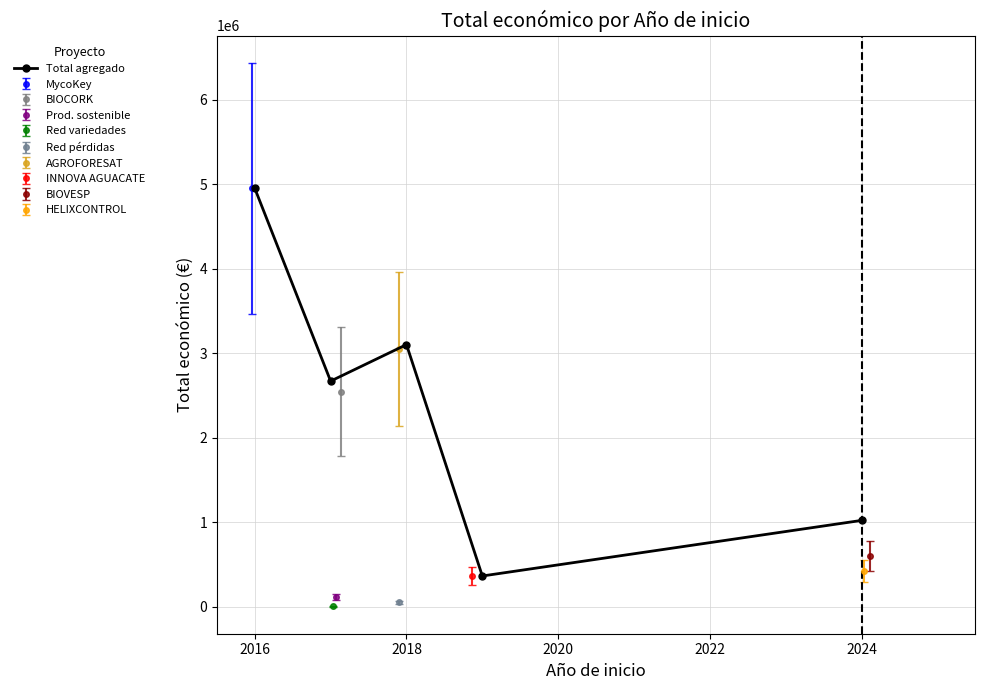

Reading left to right, list all the values displayed in this chart.

4953160	2671277	3103628	365045	1022859